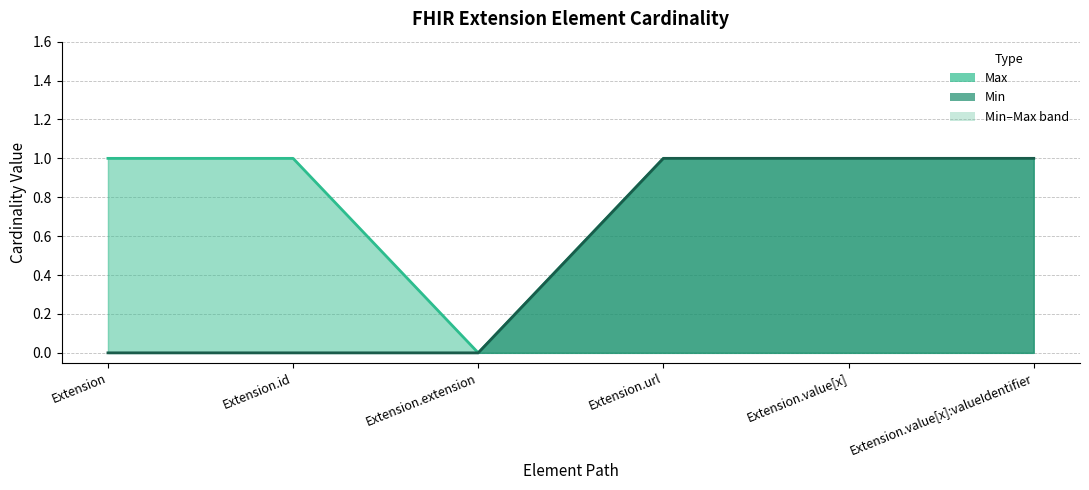

Does the chart display data point markers on the line(s)?

No